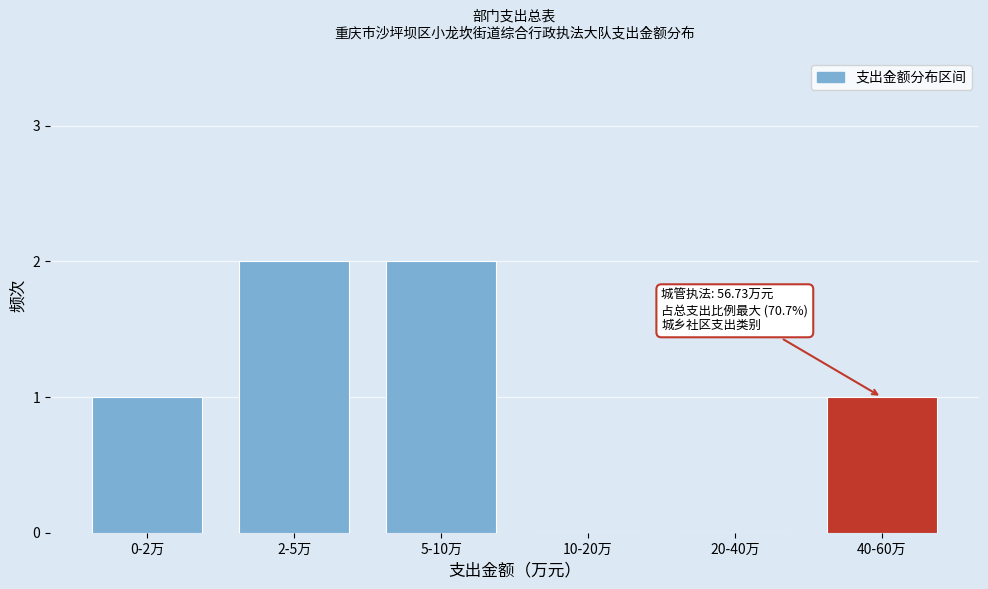

Reading right to left, transcribe all the data shown in this chart.

40-60万=1	20-40万=0	10-20万=0	5-10万=2	2-5万=2	0-2万=1